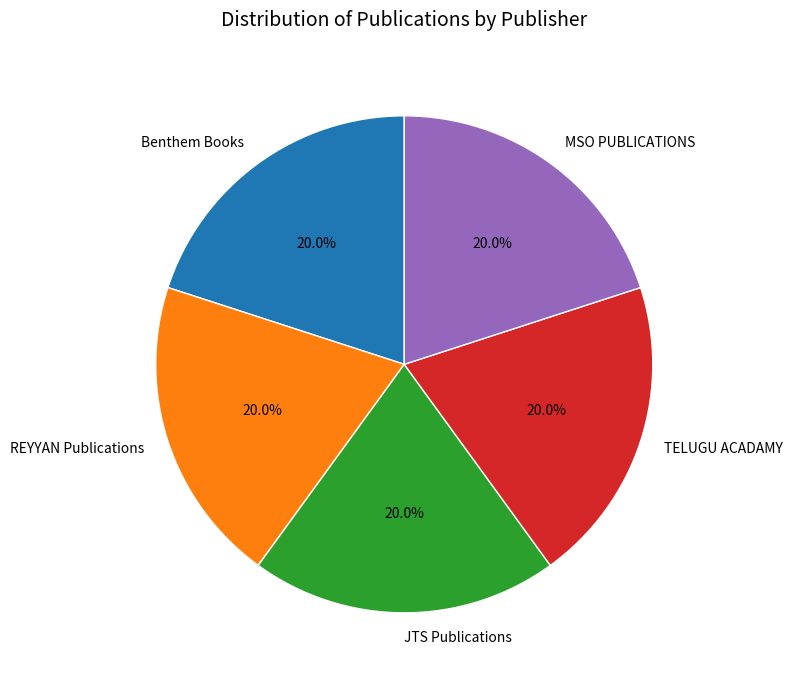

Does any single category account for the majority?

No